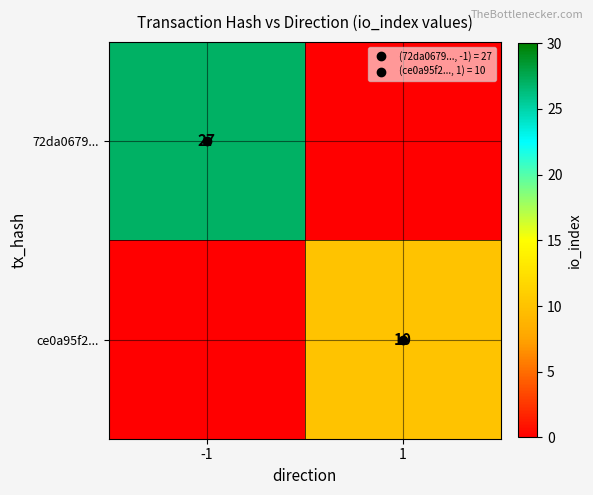

At how many categories does at least one series exceed 19?

1